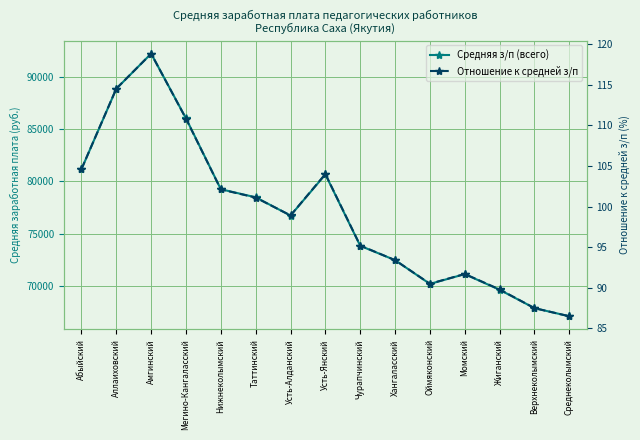

The value of Средняя з/п (всего) at Чурапчинский is 128209.3. True or false?

False